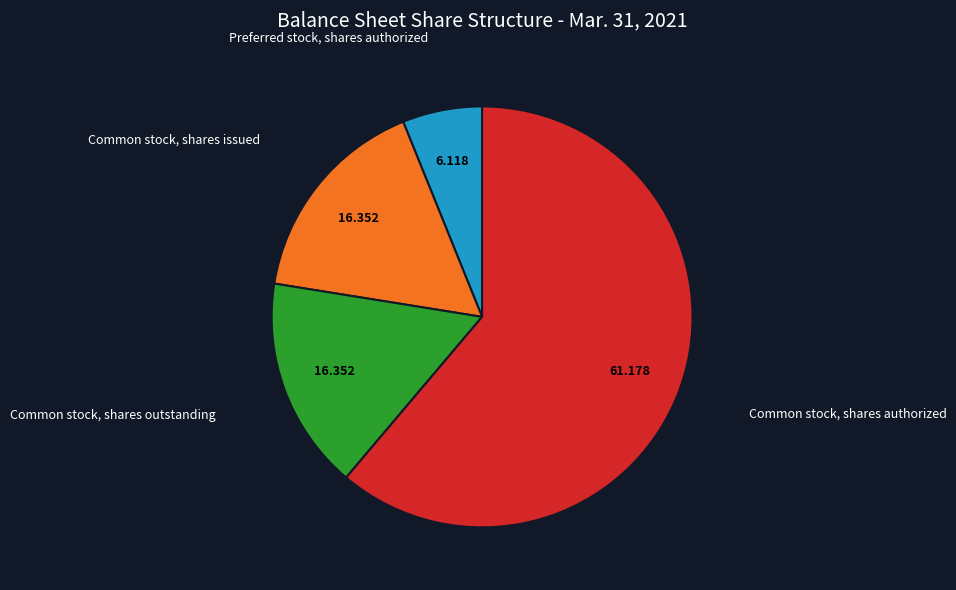

Is the sum of Common stock, shares outstanding and Common stock, shares issued greater than half?

No